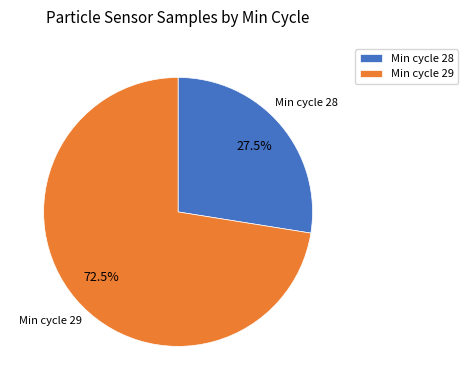

Does any single category account for the majority?

Yes